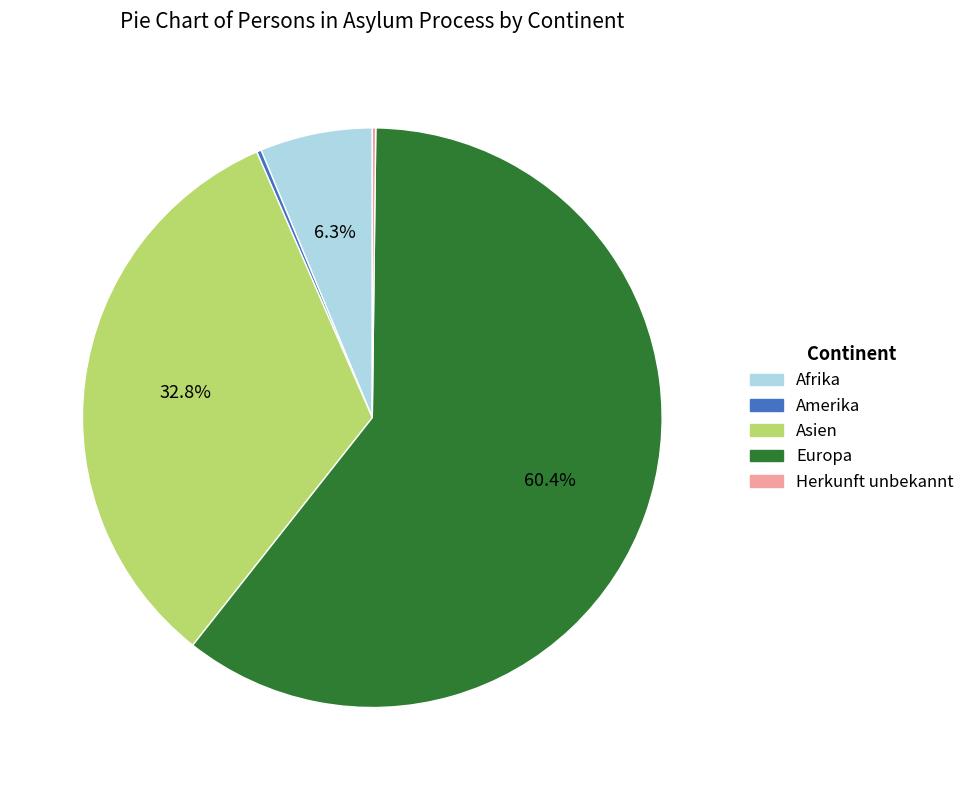

What is the majority slice?

Europa